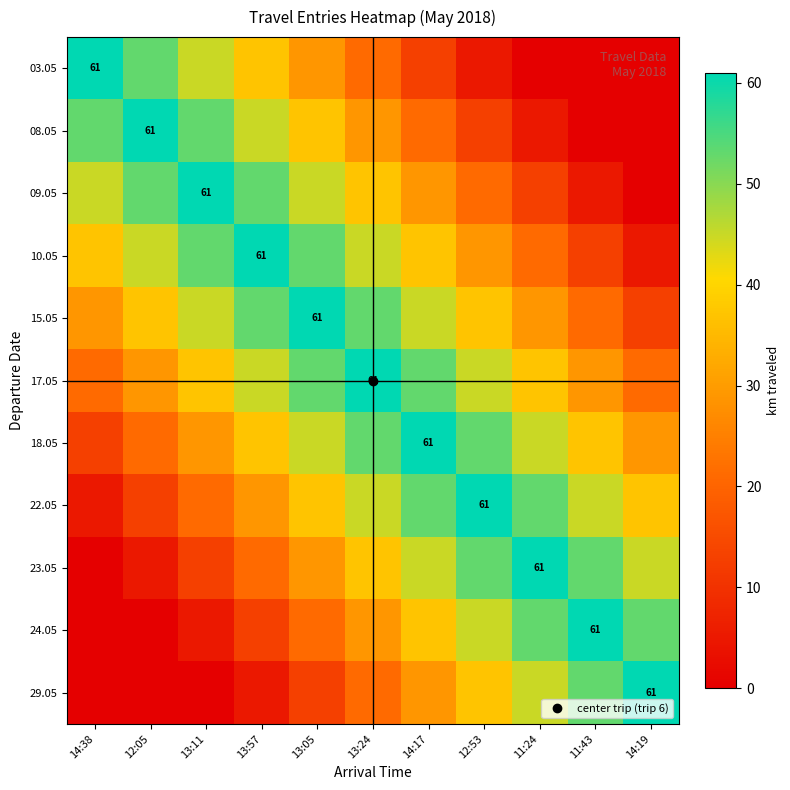

Is the value of 18.05 at 12:53 greater than the value of 10.05 at 11:43?

Yes